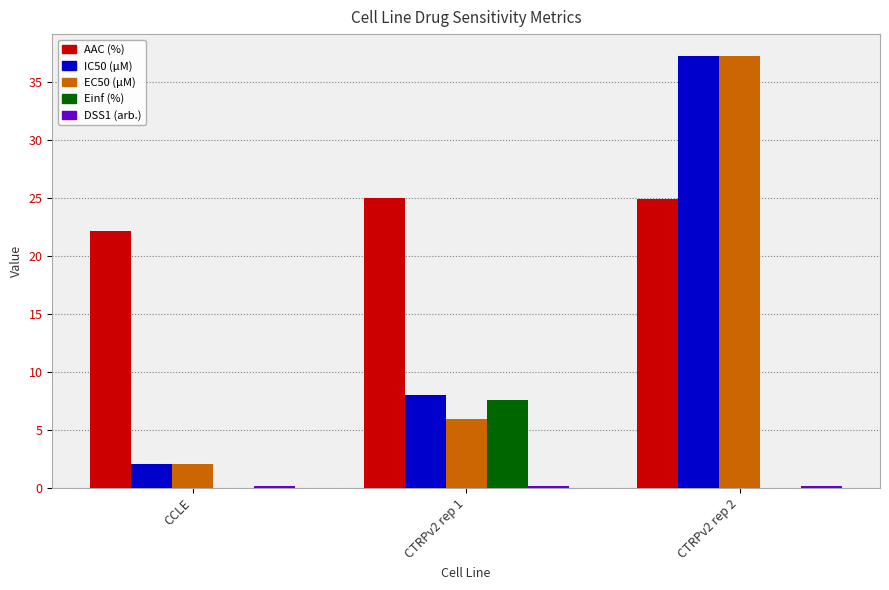

Does the chart contain stacked bars?

No